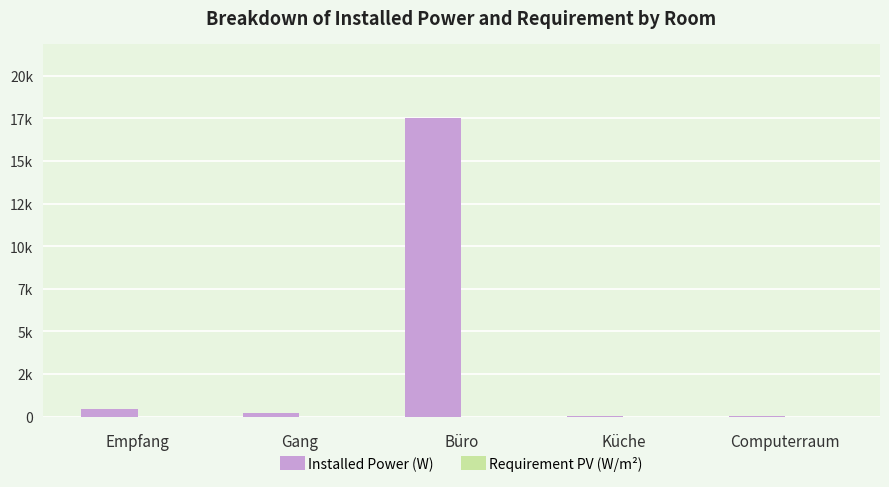

What position from the right is Küche?

2